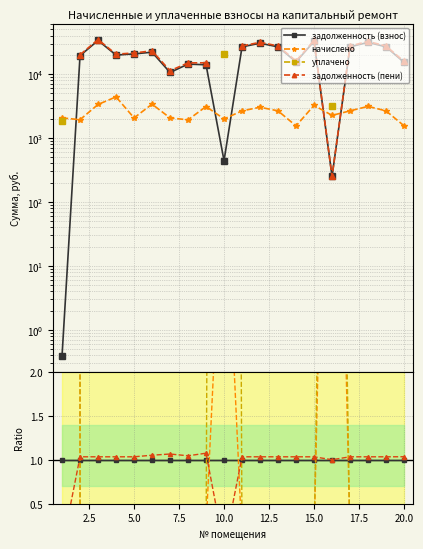

True or false: начислено and уплачено intersect in this chart.

True